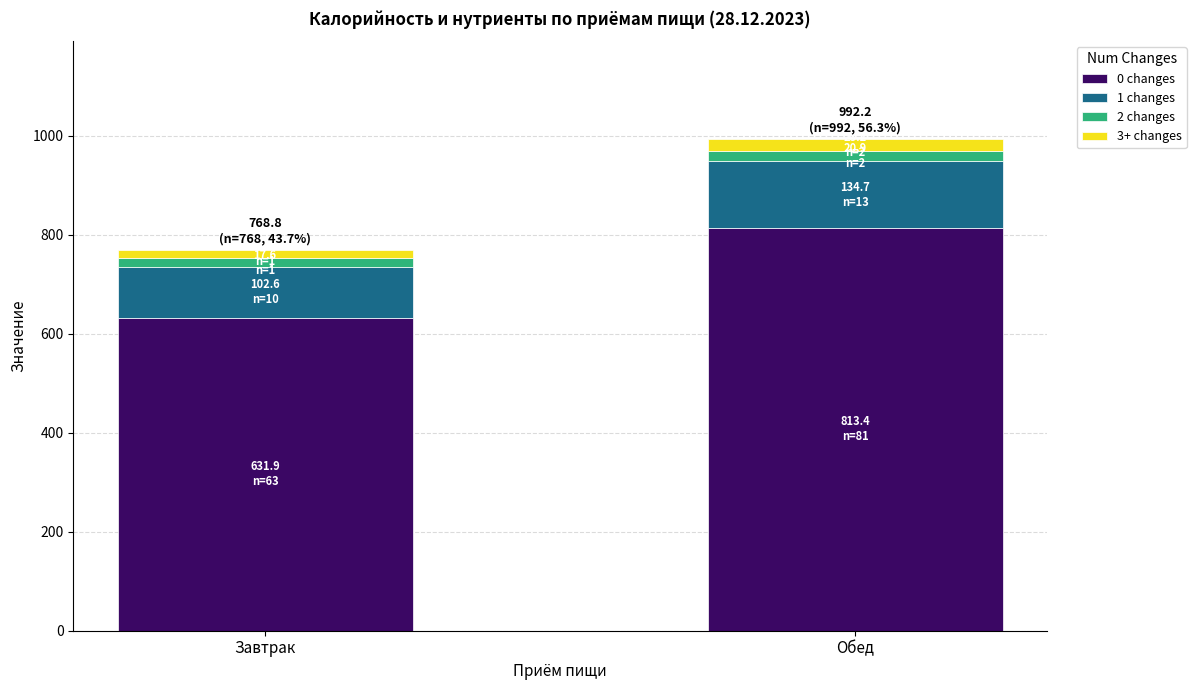

What is the average value of the 0 changes series?

722.6